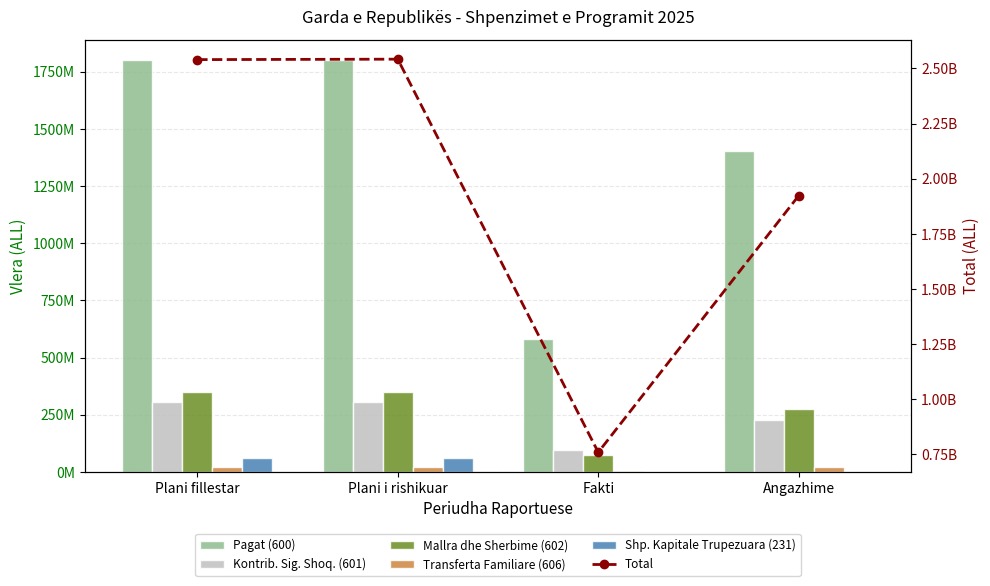

What is the label of the 4th bar from the left?

Angazhime